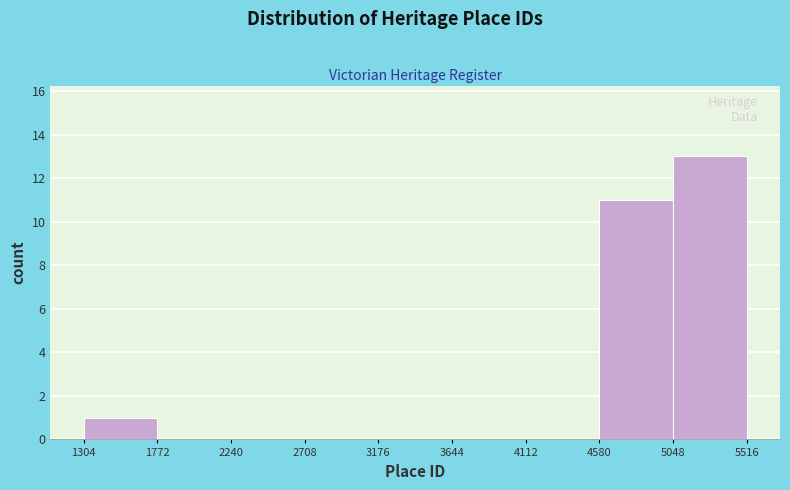

How tall is the bar that spans 1304 to 1772 on the x-axis? The values are not printed on the chart, so give them approximately, as read against the axis.

1